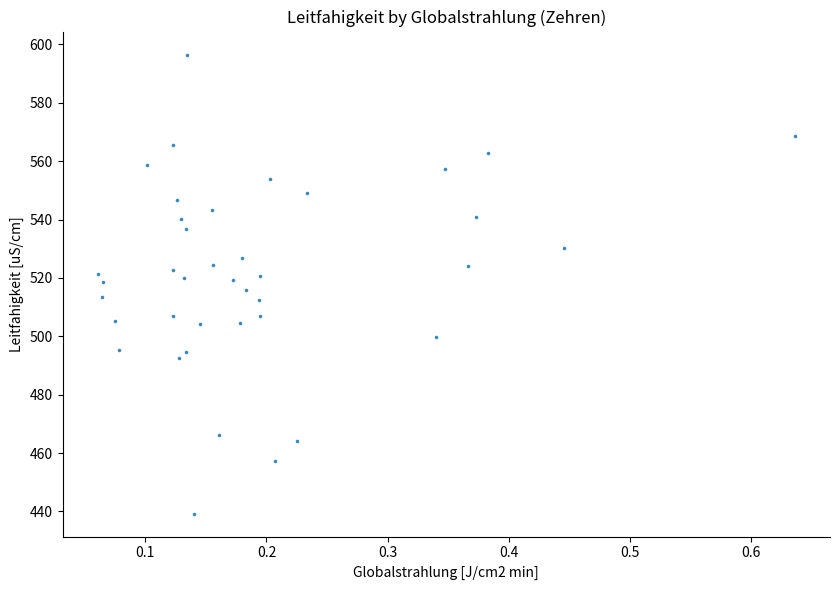

What is the range of X values (max minus min)?

0.6